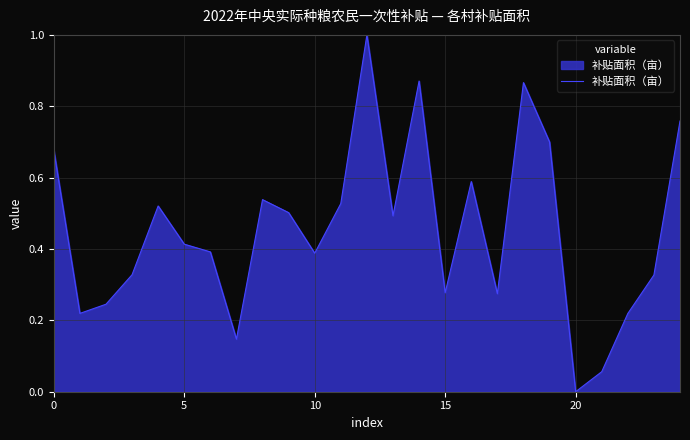

What is the greatest value displayed?

1.0